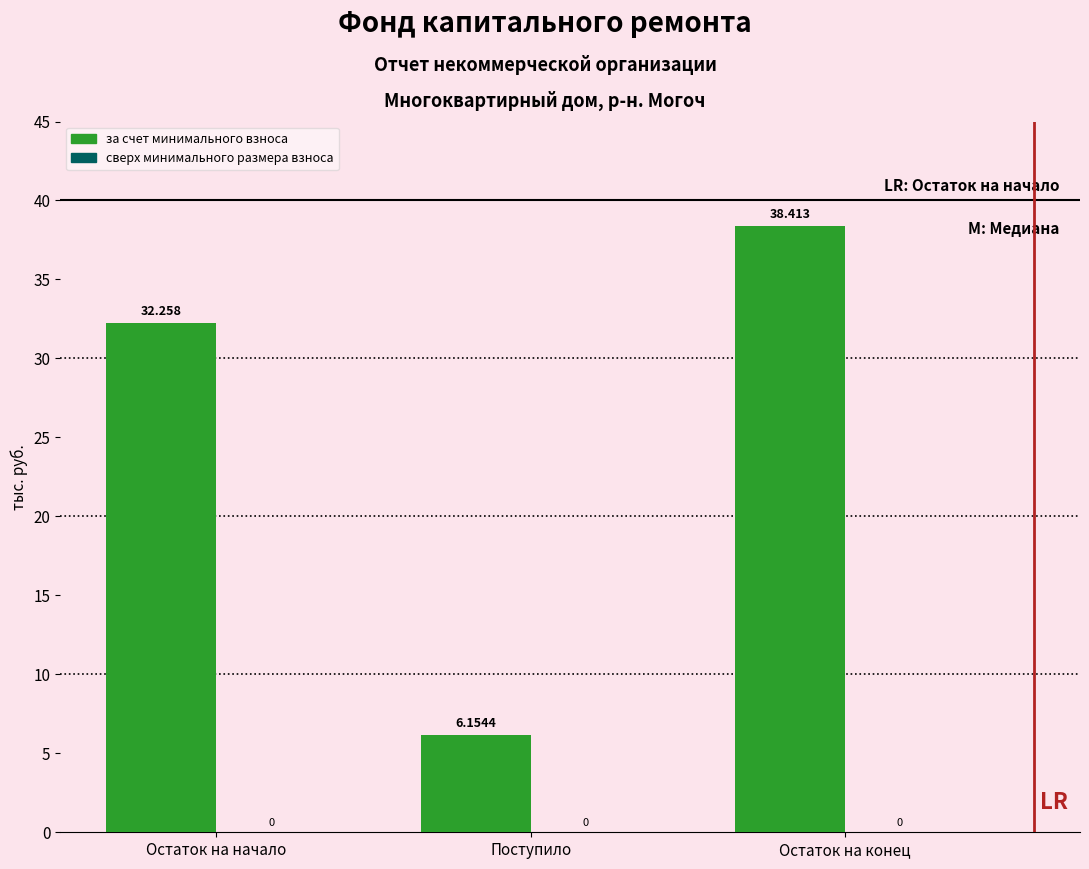

Rank the categories by value from highest to lowest.

Остаток на конец, Остаток на начало, Поступило